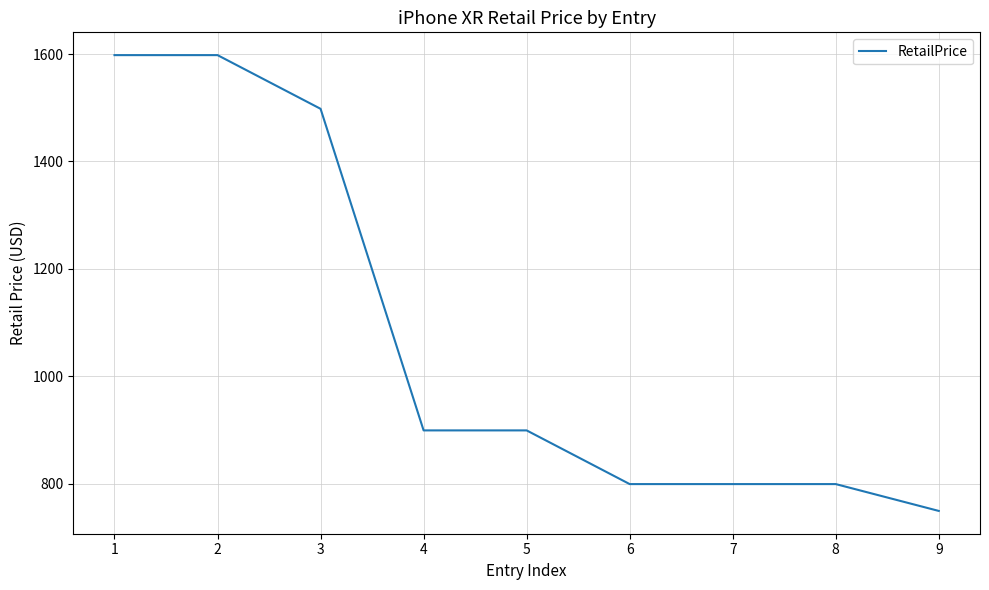

Reading right to left, extract all data points from this chart.

749	799	799	799	899	899	1498	1598	1598